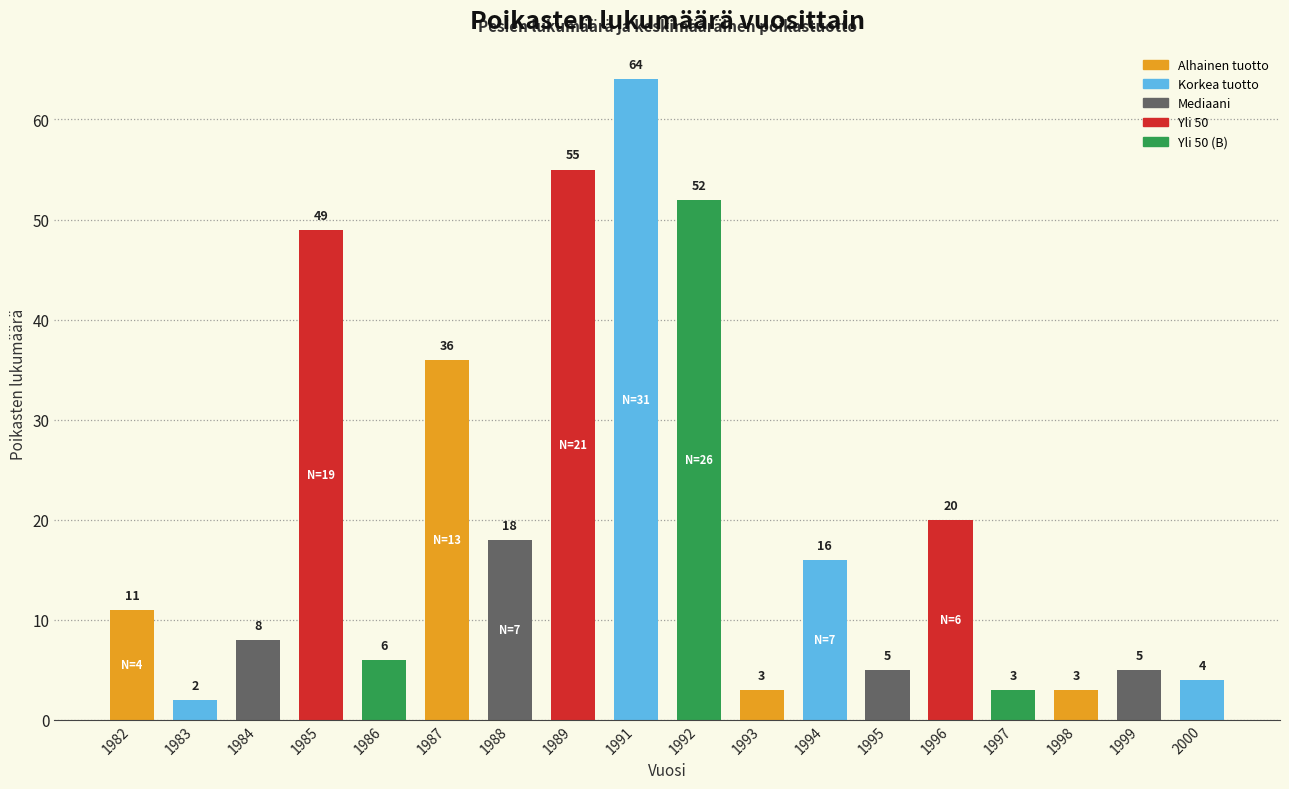

What is the sum of all values?

360